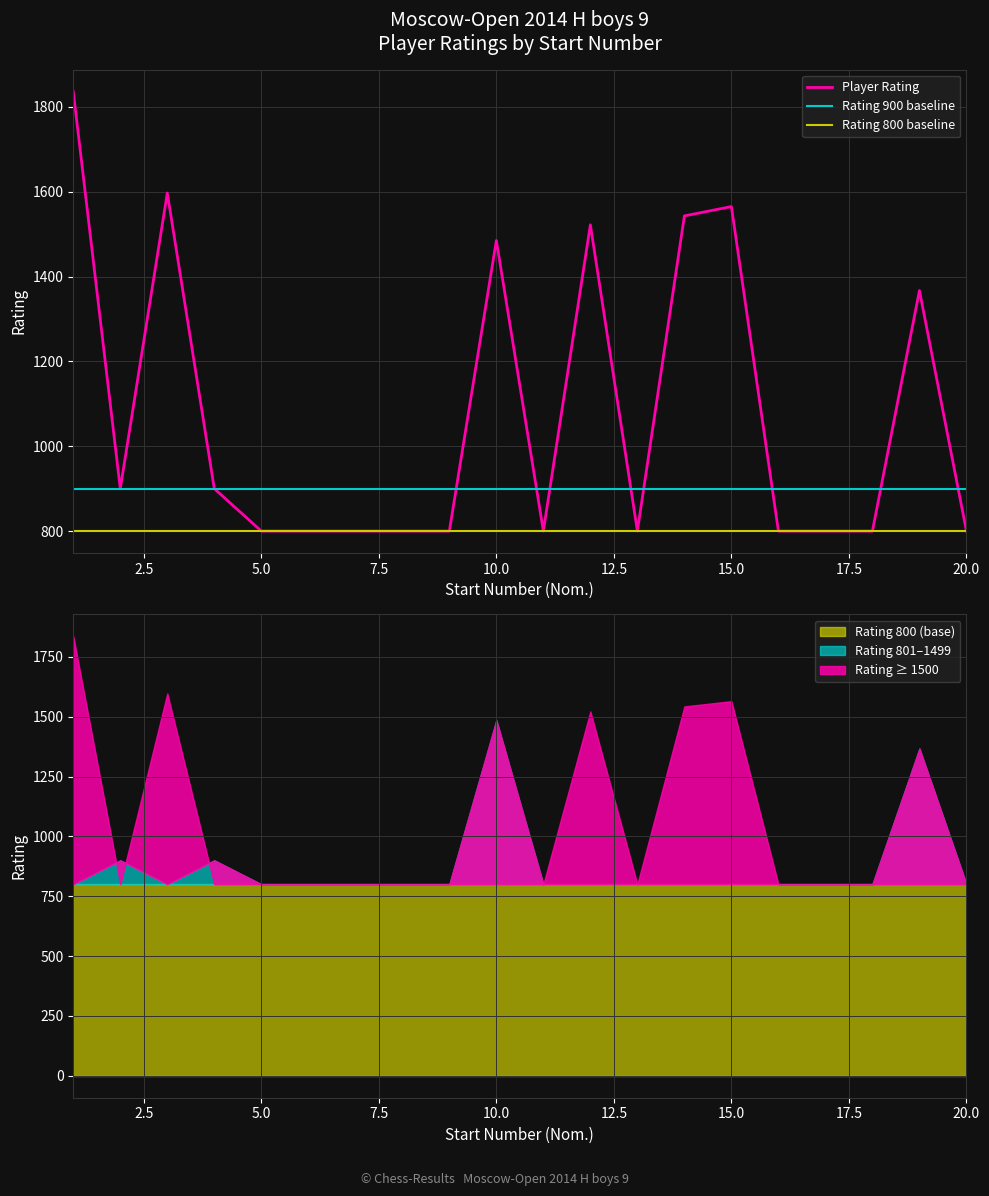

True or false: Rating 900 baseline and Rating 800 baseline cross at least once.

False